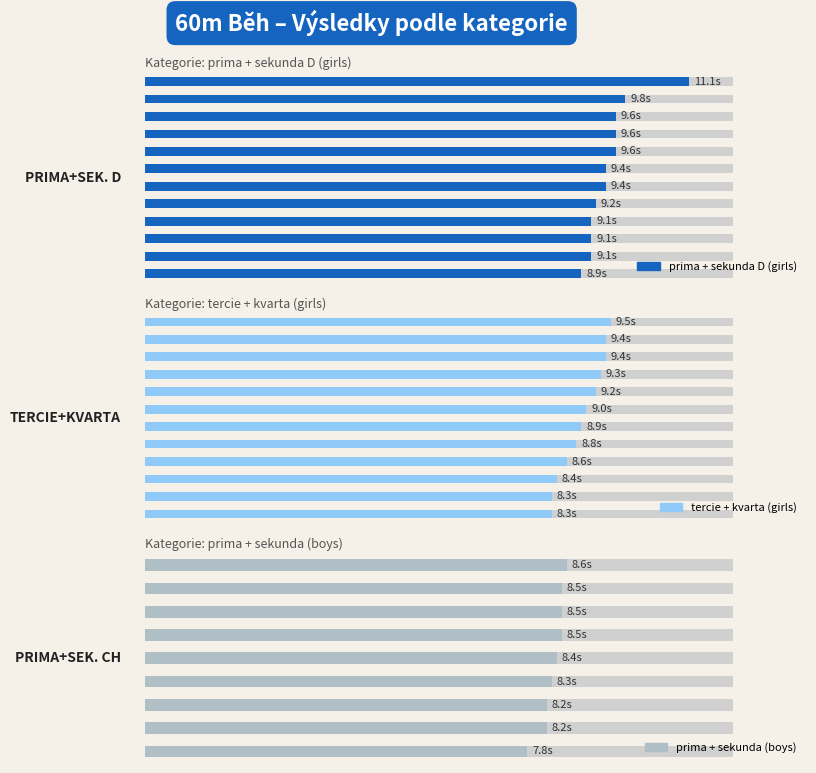

How many categories are shown in the chart?

12